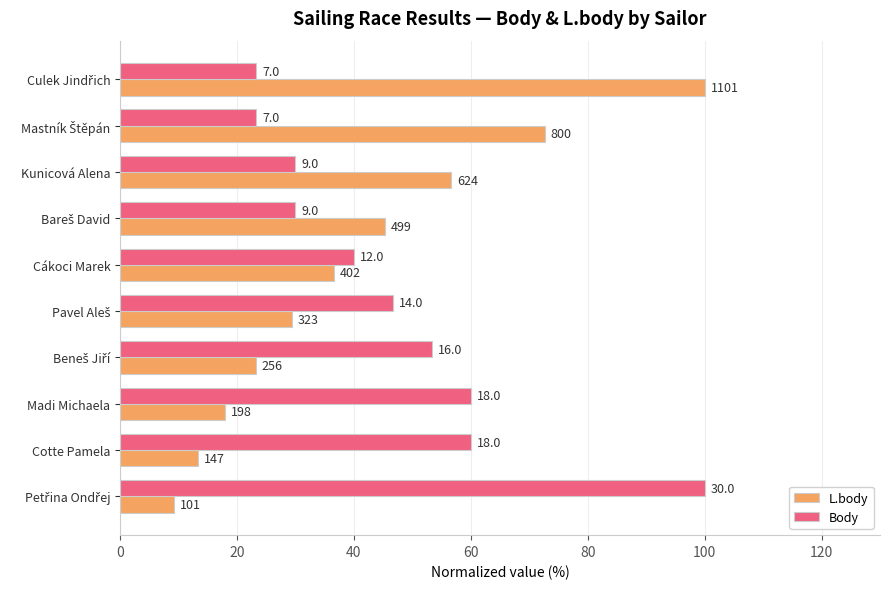

What are all the series names shown in the legend?

L.body, Body